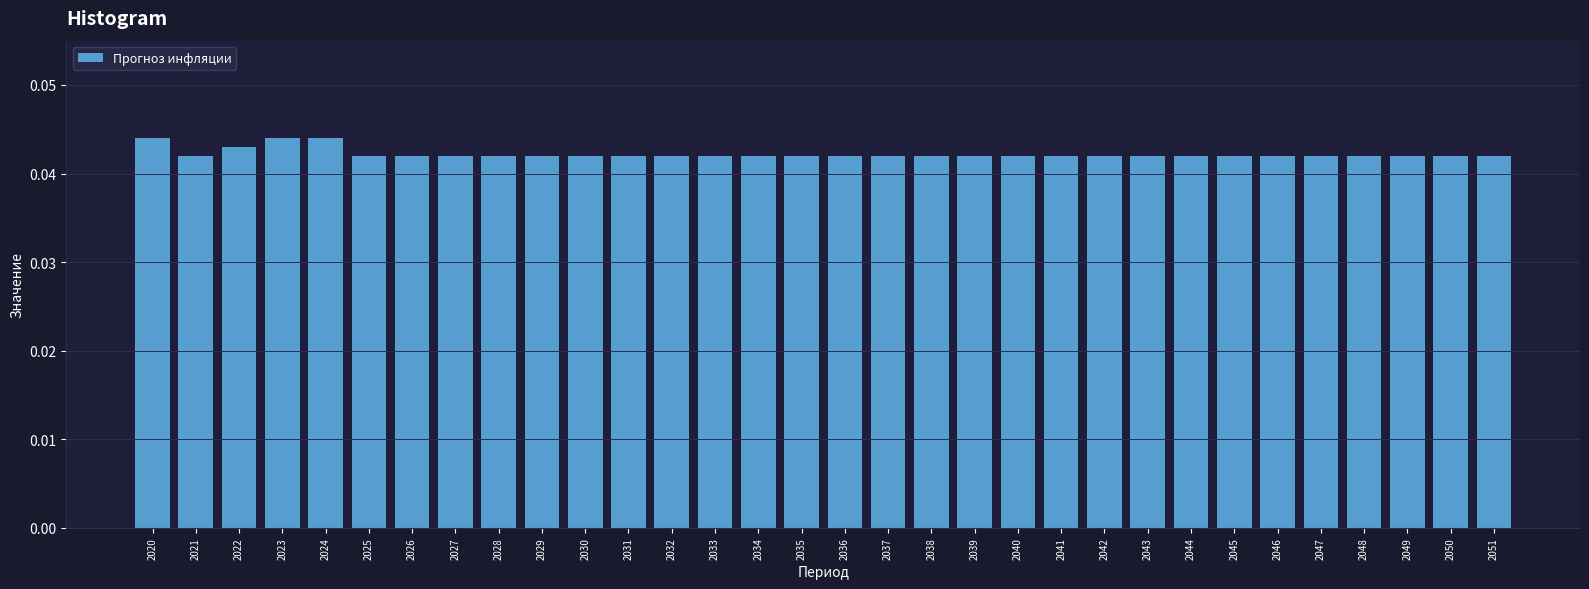

The chart shows a value of 0.1 at 2028. True or false?

False